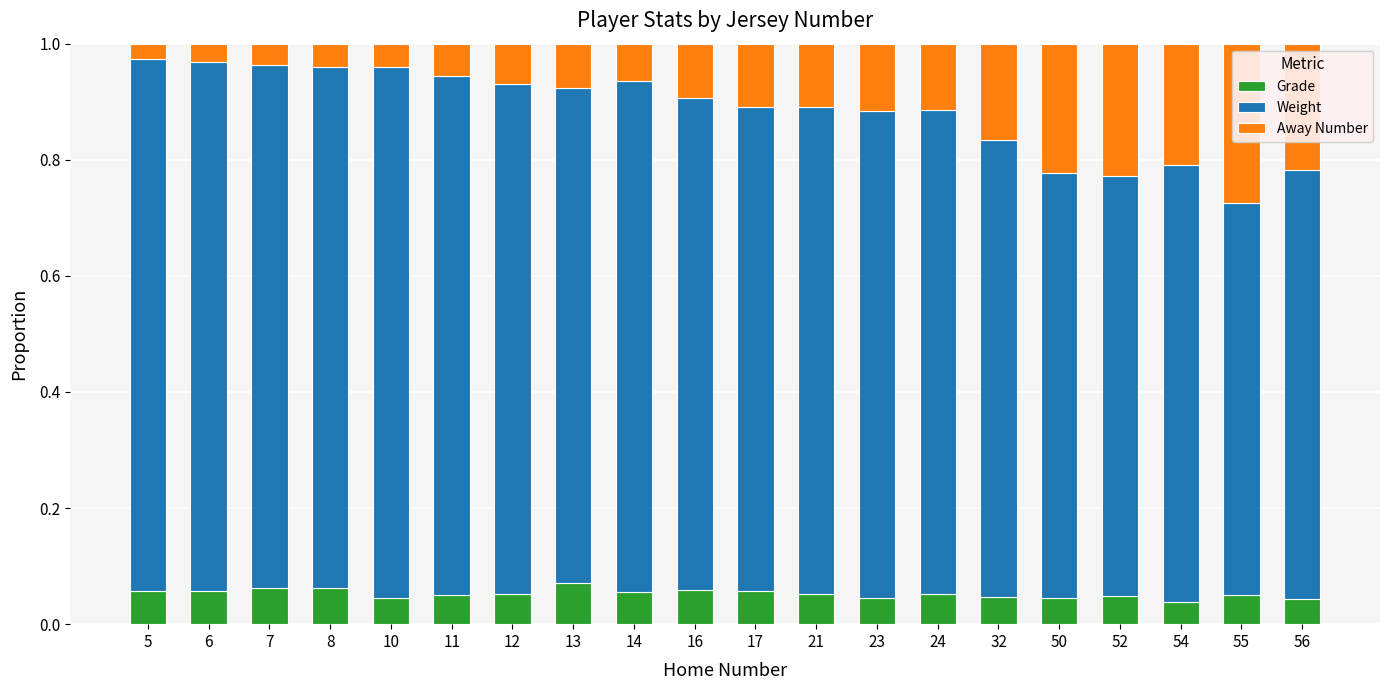

What is the total value across all series at 7?

1.0